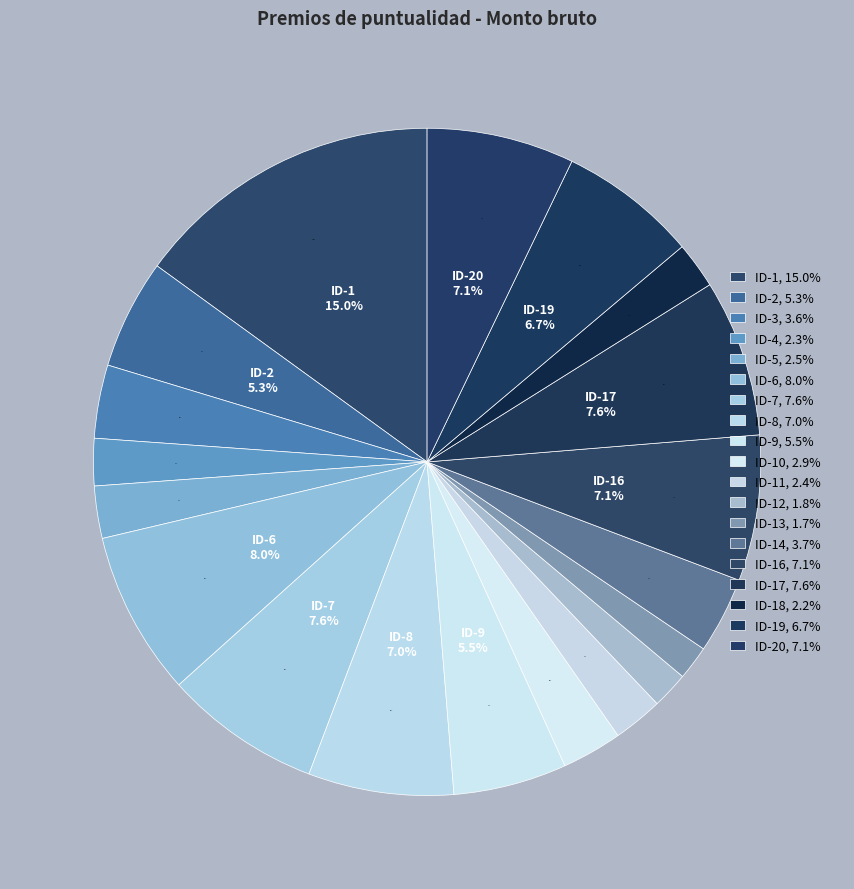

What percentage is the ID-11 slice, to the nearest percent?

2%